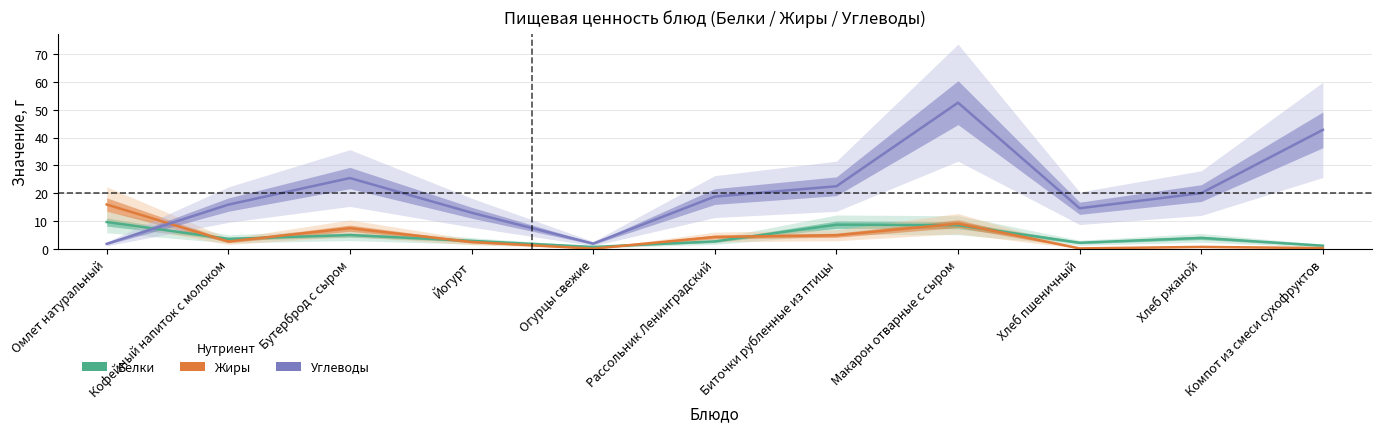

Reading right to left, transcribe all the data shown in this chart.

Белки: Компот из смеси сухофруктов=1.2	Хлеб ржаной=4.0	Хлеб пшеничный=2.2	Макарон отварные с сыром=8.5	Биточки рубленные из птицы=8.7	Рассольник Ленинградский=2.7	Огурцы свежие=0.7	Йогурт=2.9	Бутерброд с сыром=5.0	Кофейный напиток с молоком=3.6	Омлет натуральный=9.7
Жиры: Компот из смеси сухофруктов=0.3	Хлеб ржаной=0.7	Хлеб пшеничный=0.2	Макарон отварные с сыром=9.1	Биточки рубленные из птицы=4.9	Рассольник Ленинградский=4.3	Огурцы свежие=0.1	Йогурт=2.5	Бутерброд с сыром=7.4	Кофейный напиток с молоком=2.7	Омлет натуральный=15.9
Углеводы: Компот из смеси сухофруктов=42.8	Хлеб ржаной=20.0	Хлеб пшеничный=14.6	Макарон отварные с сыром=52.5	Биточки рубленные из птицы=22.5	Рассольник Ленинградский=18.8	Огурцы свежие=1.9	Йогурт=13.0	Бутерброд с сыром=25.4	Кофейный напиток с молоком=15.9	Омлет натуральный=1.8